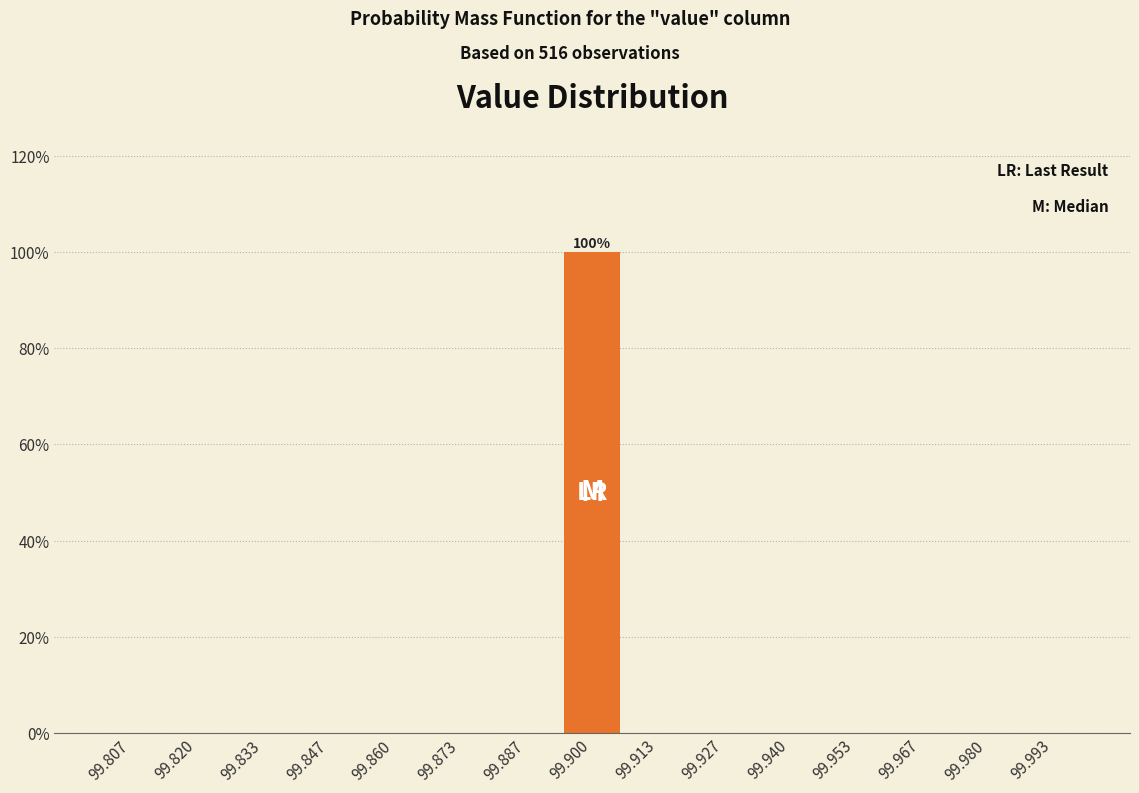

Which range on the x-axis has the tallest bar?

99.894 to 99.906